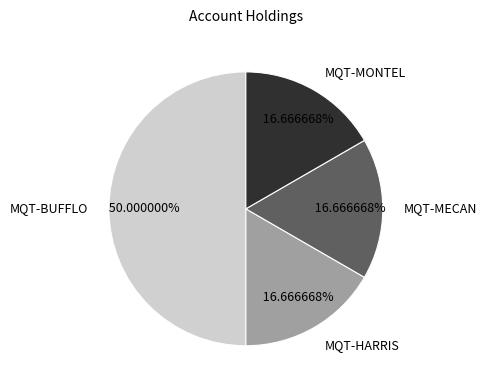

Is the sum of MQT-MONTEL and MQT-BUFFLO greater than half?

Yes